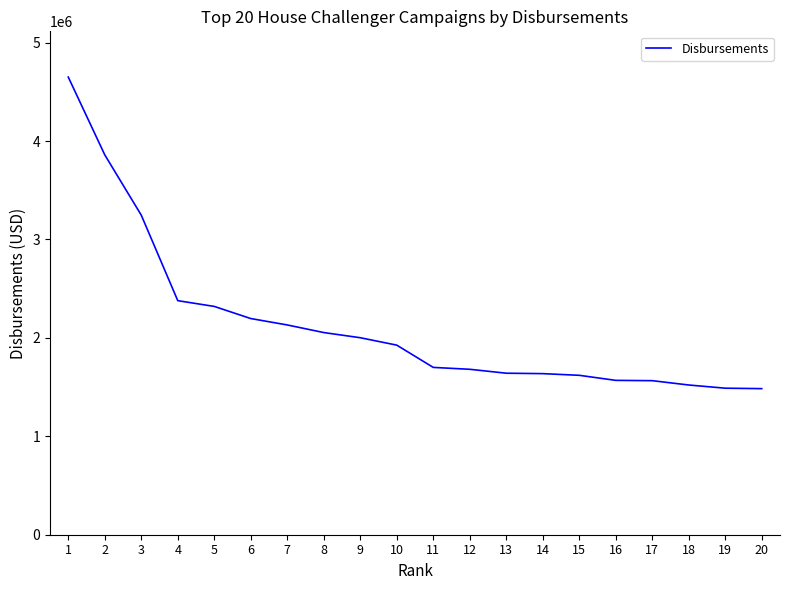

What is the difference between the maximum and minimum values?

3165668